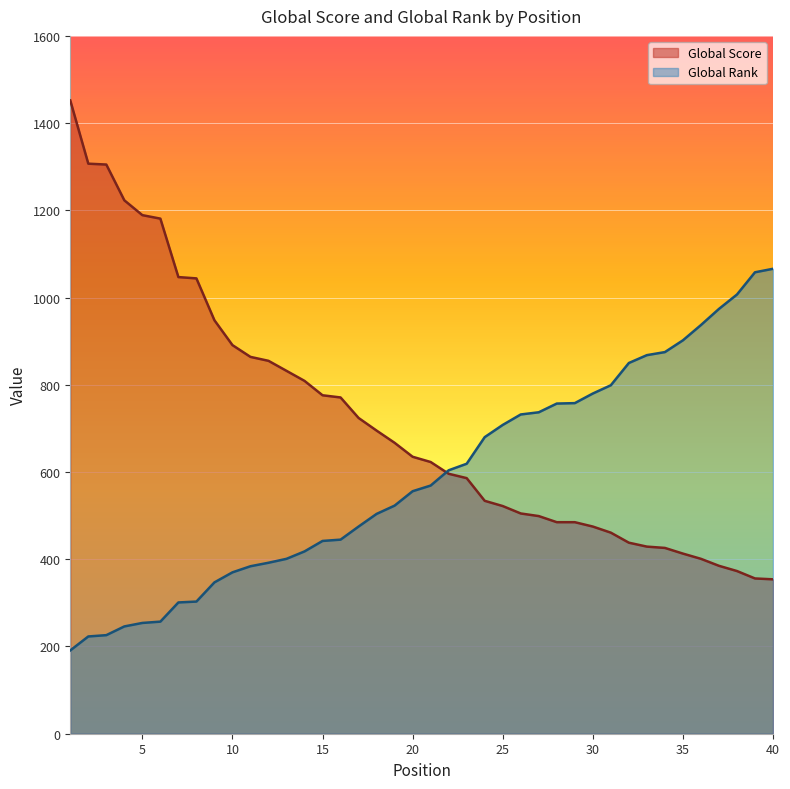

What is the difference between the Global Score values at 5 and 19?

522